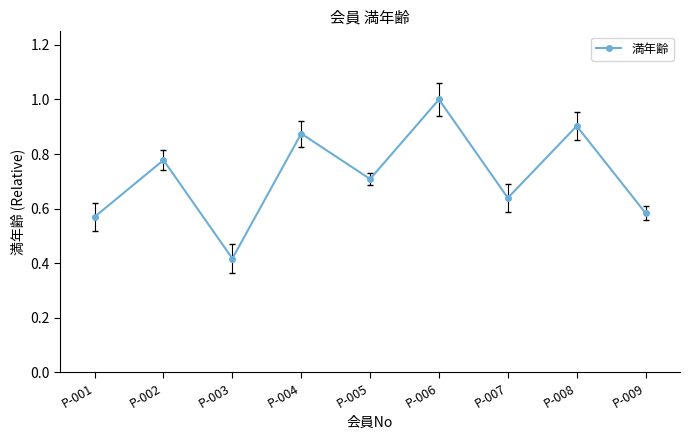

How many lines are shown in the chart?

1